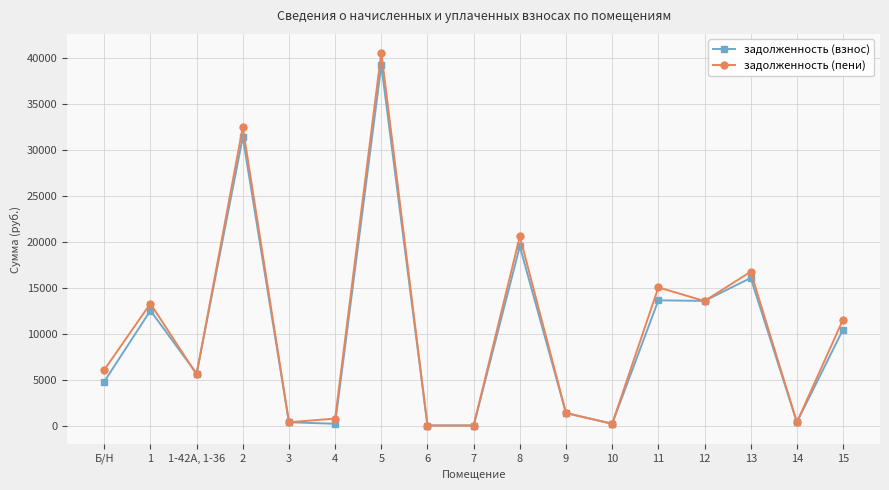

What is the maximum value shown in the chart?

40648.9